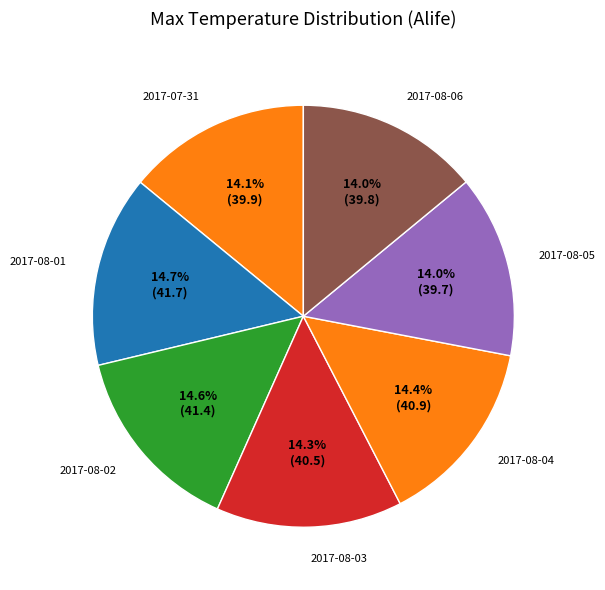

To the nearest percent, what is the difference between the largest and smallest slice percentages?

1%